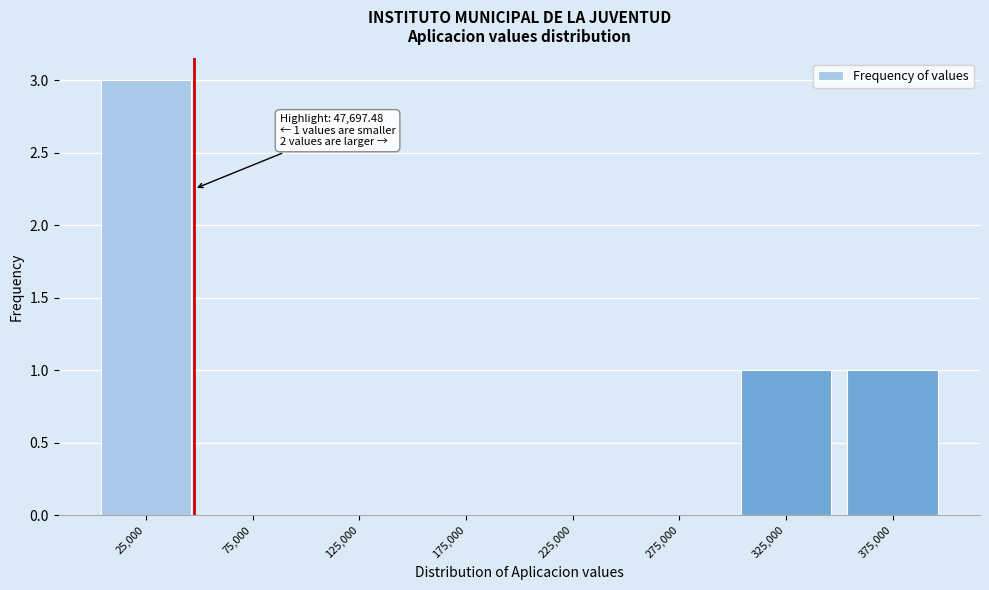

Over which range of the x-axis is the bar tallest?

0 to 50000